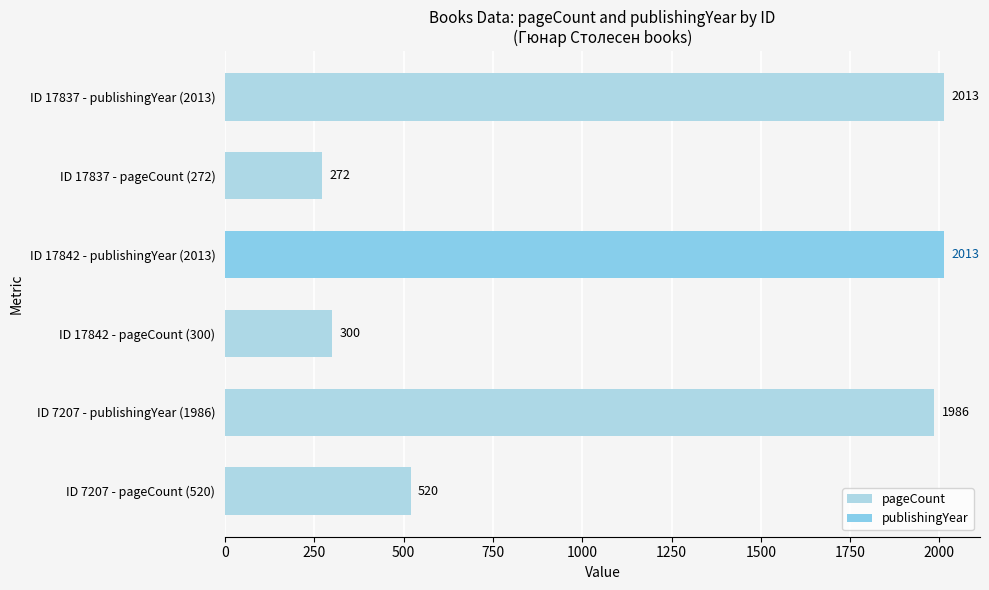

Between ID 7207 - pageCount (520) and ID 17837 - publishingYear (2013), which is larger?

ID 17837 - publishingYear (2013)